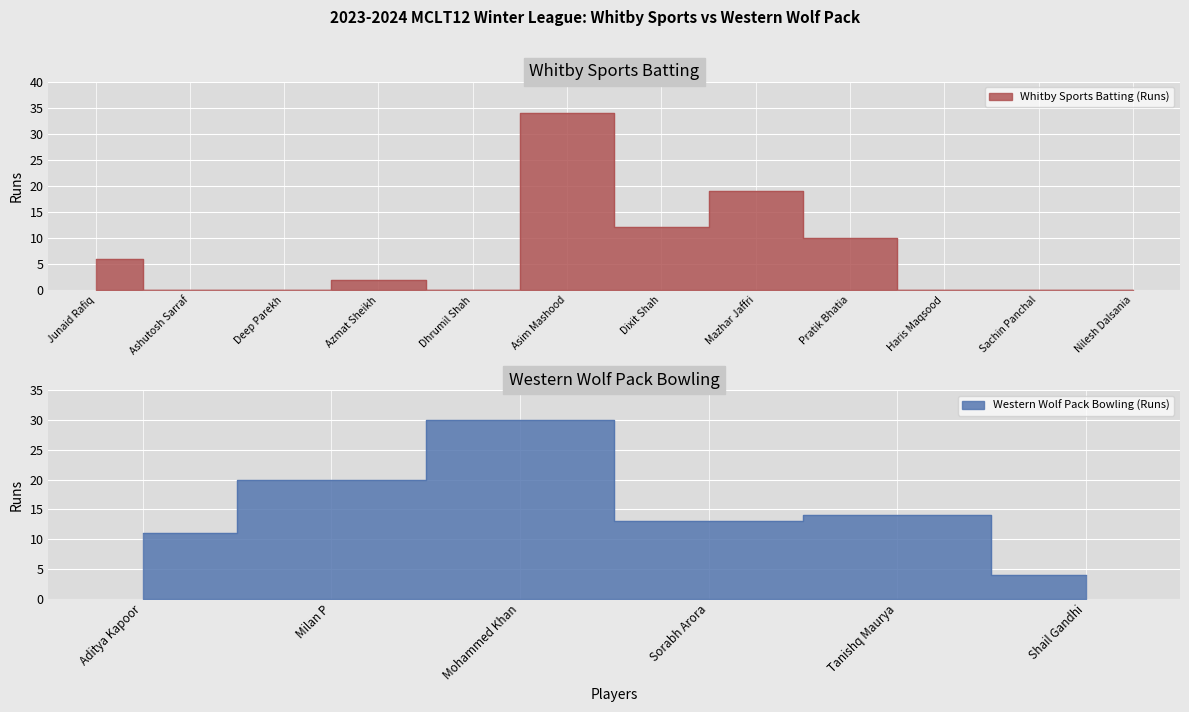

What is the label of the 4th point from the right?

Pratik Bhatia